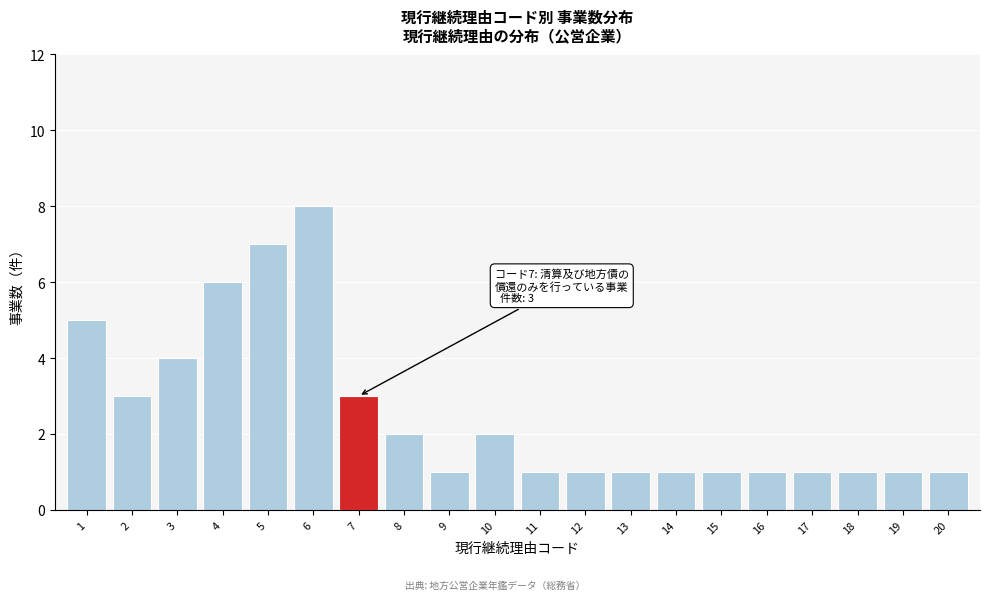

Reading right to left, list all the values displayed in this chart.

1	1	1	1	1	1	1	1	1	1	2	1	2	3	8	7	6	4	3	5